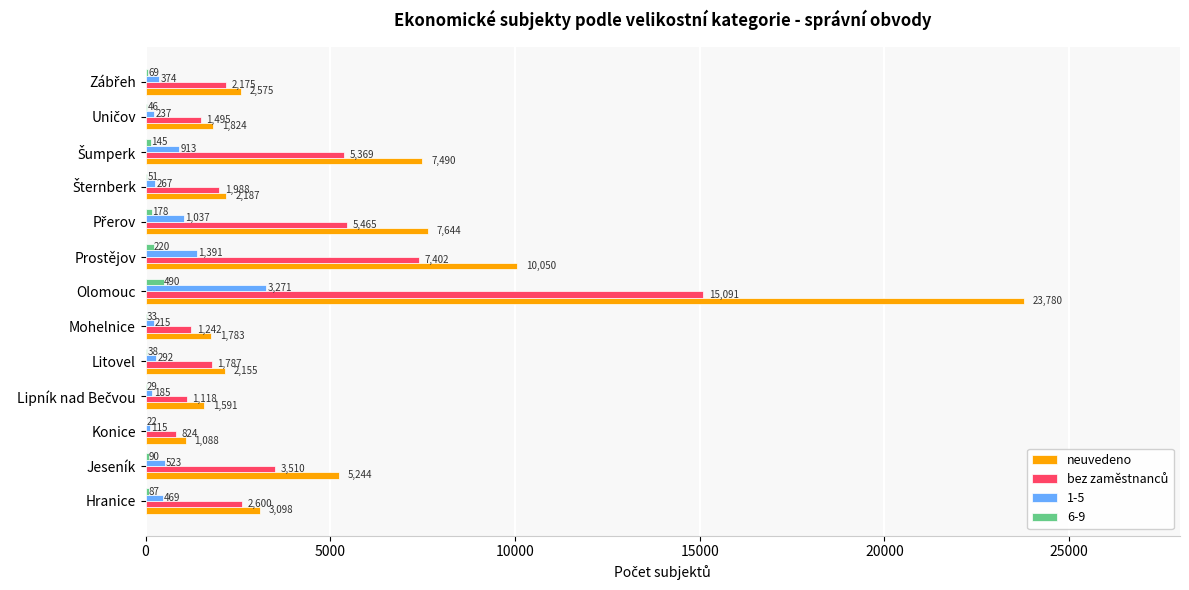

What is the sum of all neuvedeno values?

70509